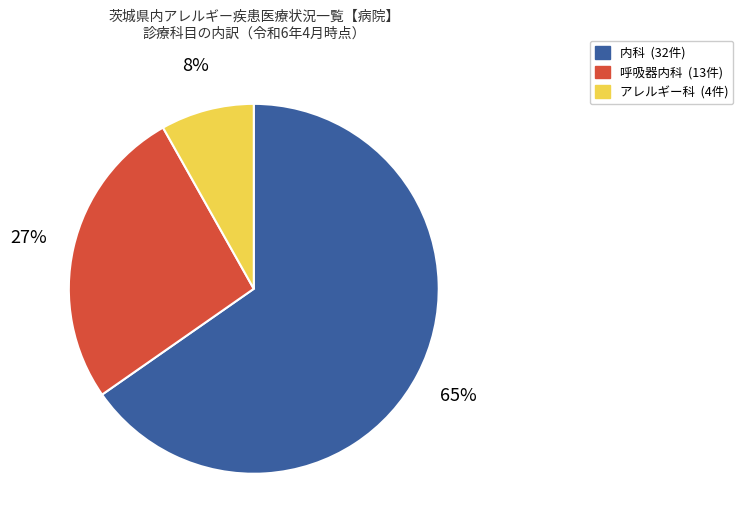

Rank the categories by value from lowest to highest.

アレルギー科, 呼吸器内科, 内科